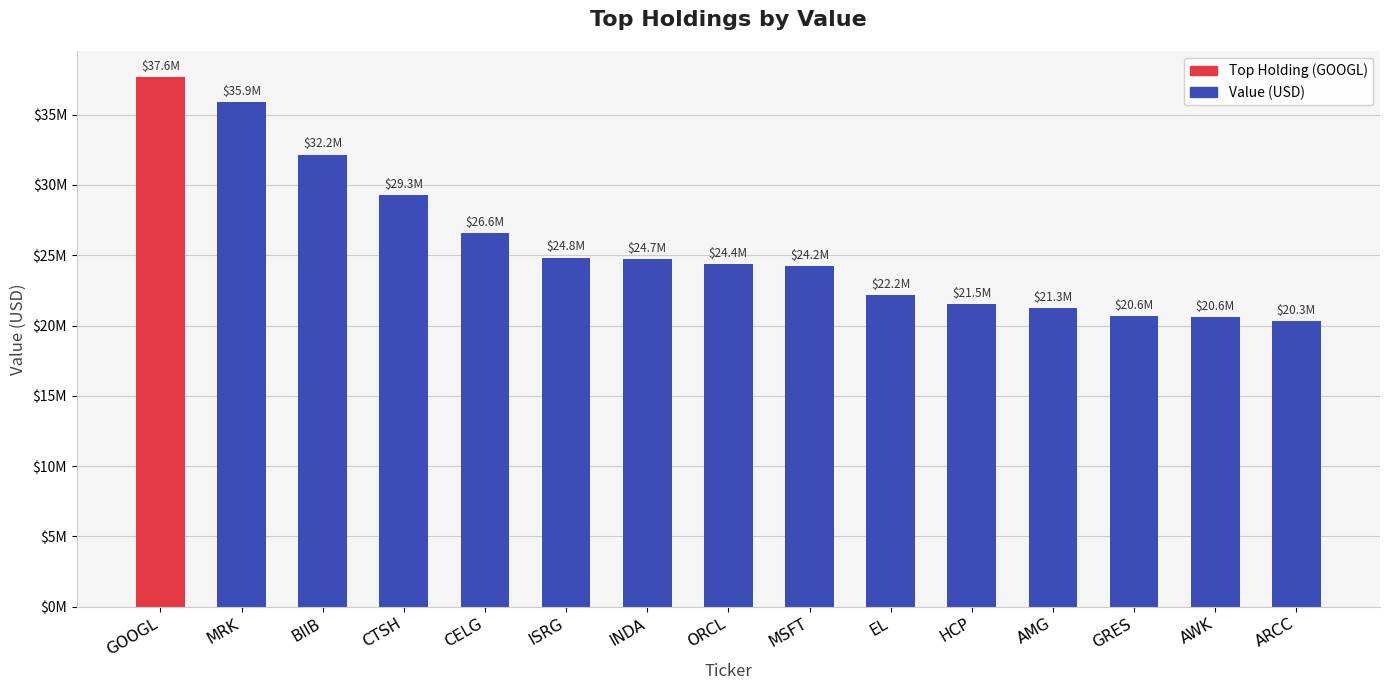

Which category has the lowest value across all series?

ARCC